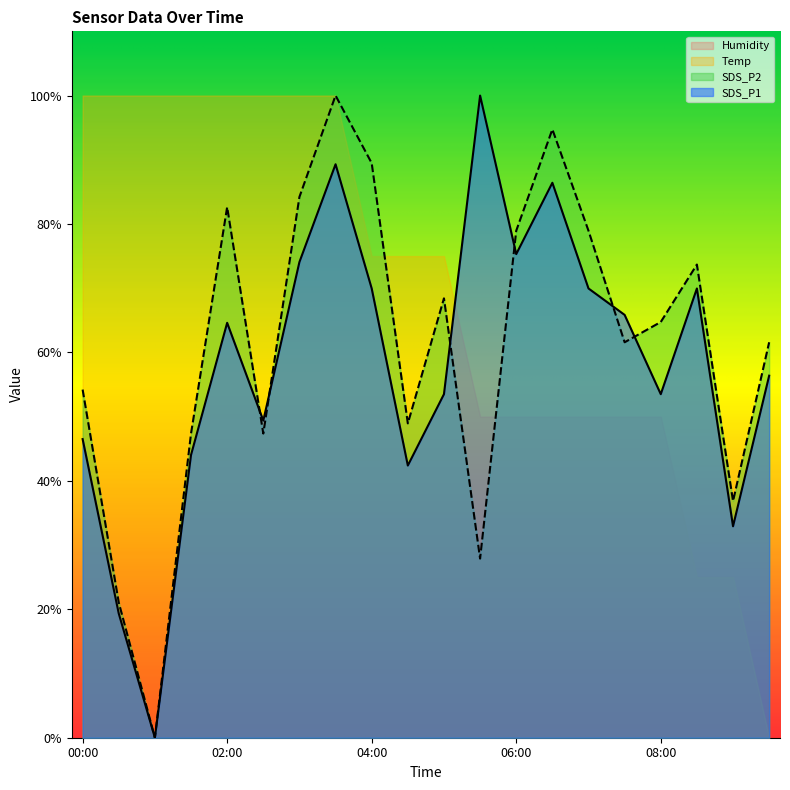

True or false: SDS_P2 has more than 0 points higher than both neighbors.

True